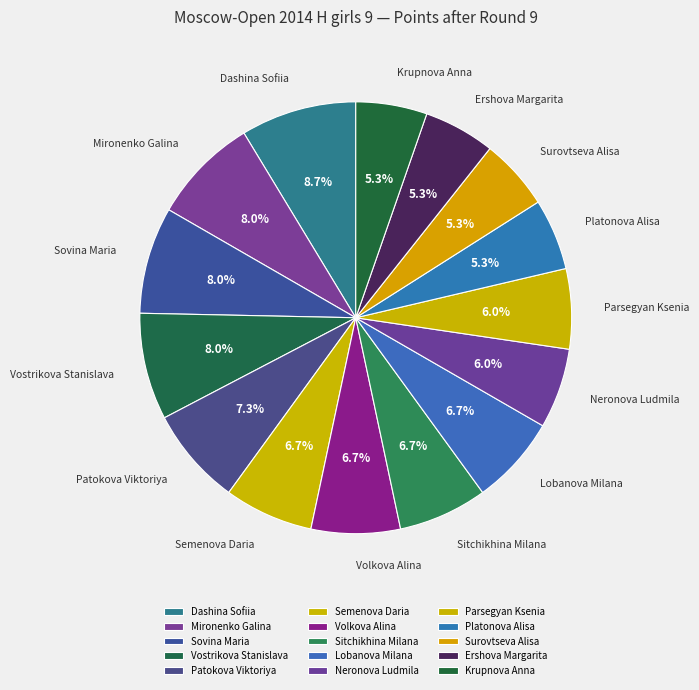

To the nearest percent, what portion does Volkova Alina represent?

7%